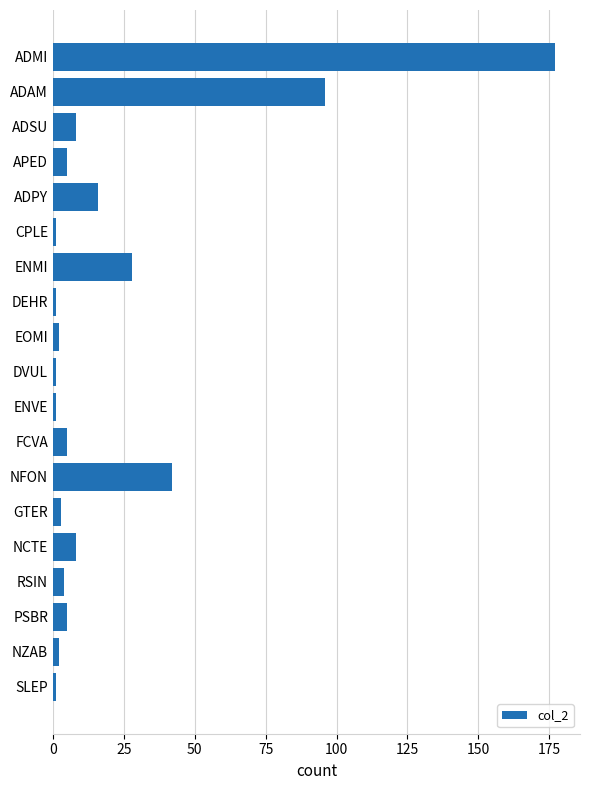

What is the sum of all values?

406